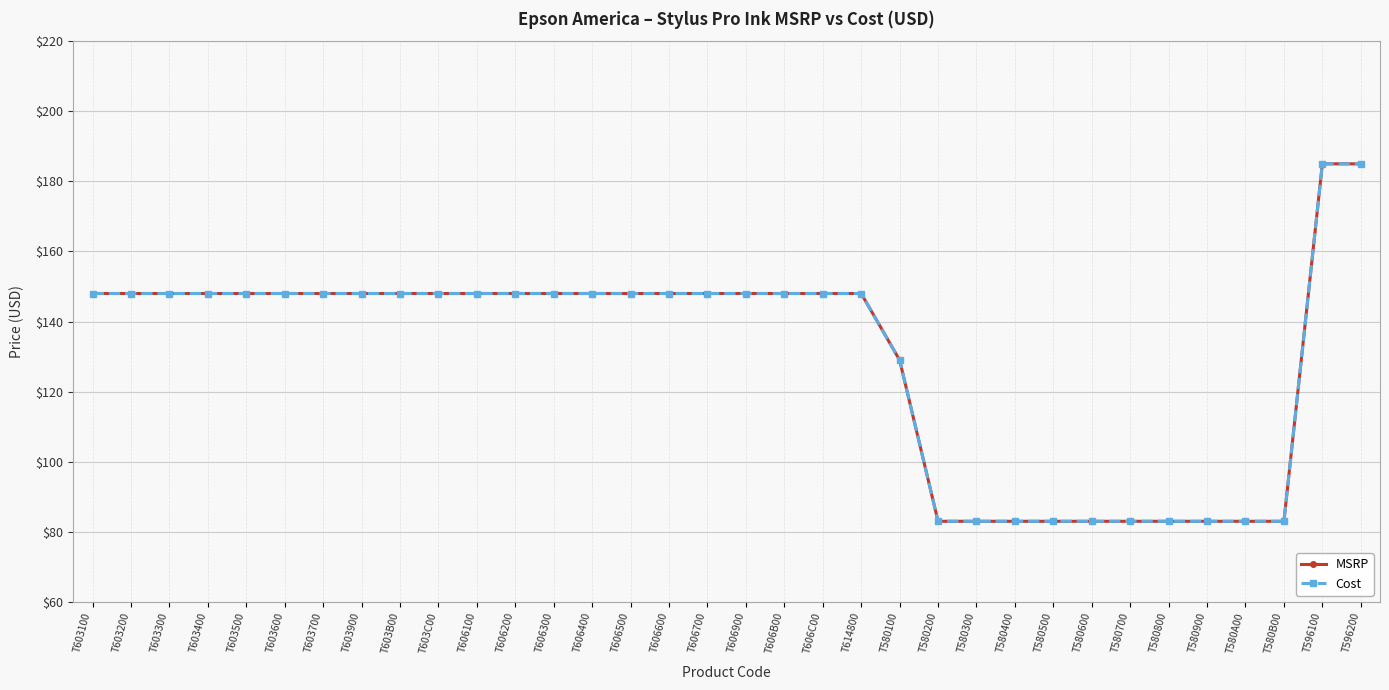

Is this an area chart (filled region under the line)?

No